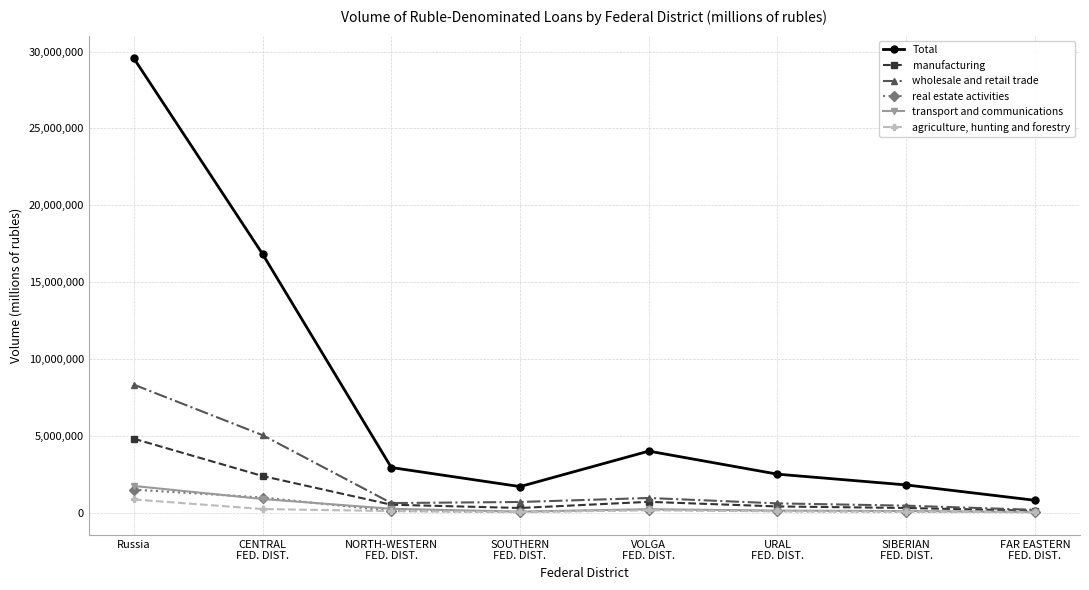

Is the value of agriculture, hunting and forestry at SIBERIAN
FED. DIST. greater than the value of wholesale and retail trade at VOLGA
FED. DIST.?

No